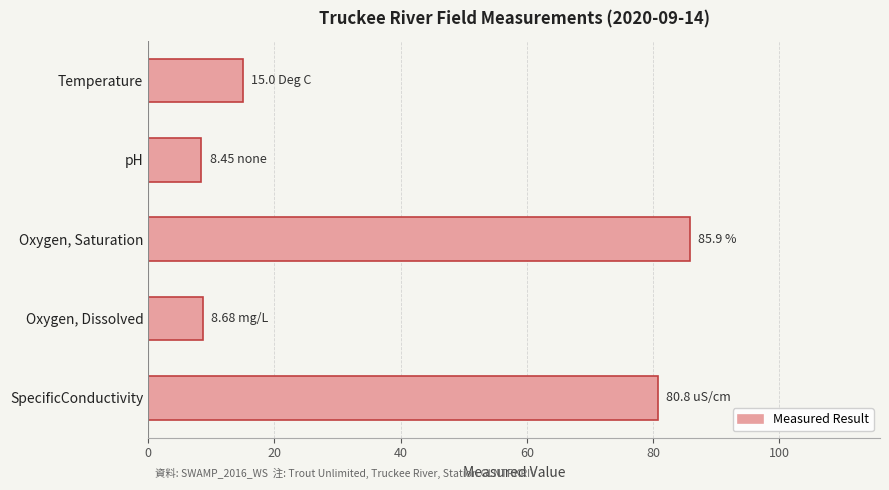

List the labels in order of value, largest first.

Oxygen, Saturation, SpecificConductivity, Temperature, Oxygen, Dissolved, pH